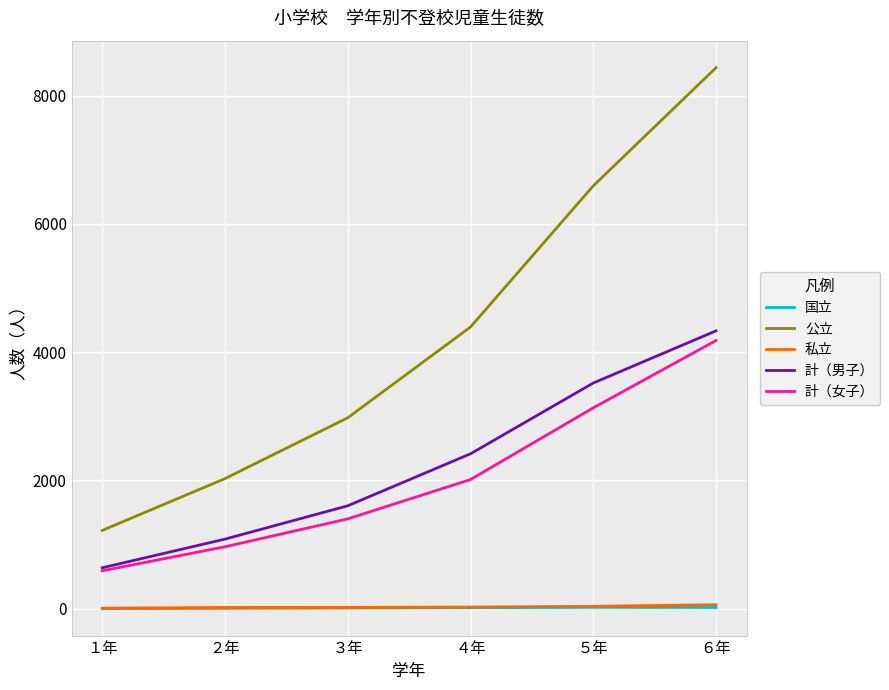

Which series has the largest range (max minus min)?

公立